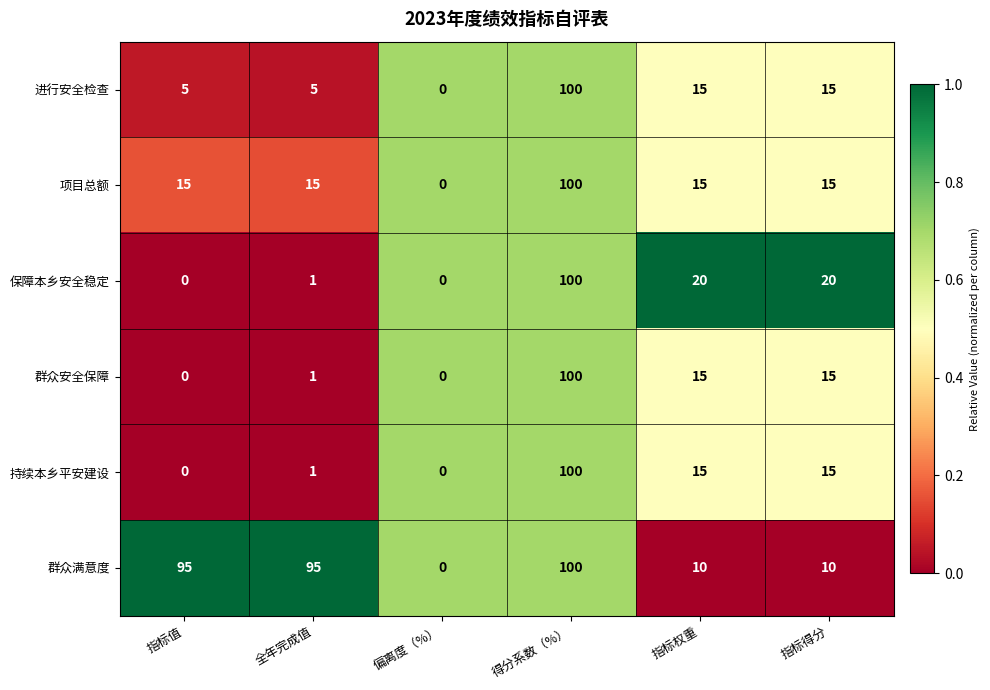

Read the 持续本乡平安建设 value at 指标权重.

15